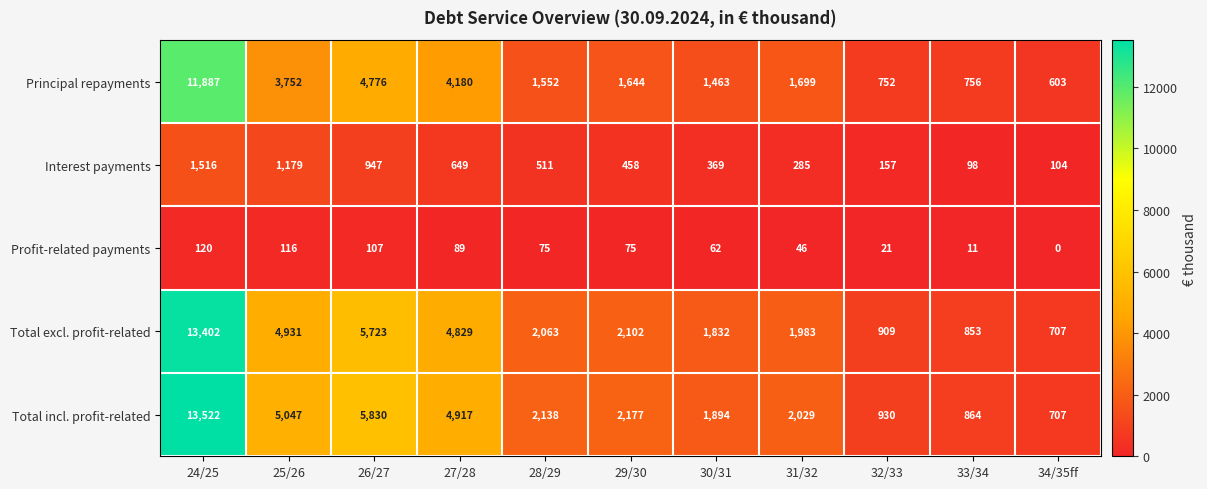

Read the Principal repayments value at 25/26, to the nearest 10.

3750